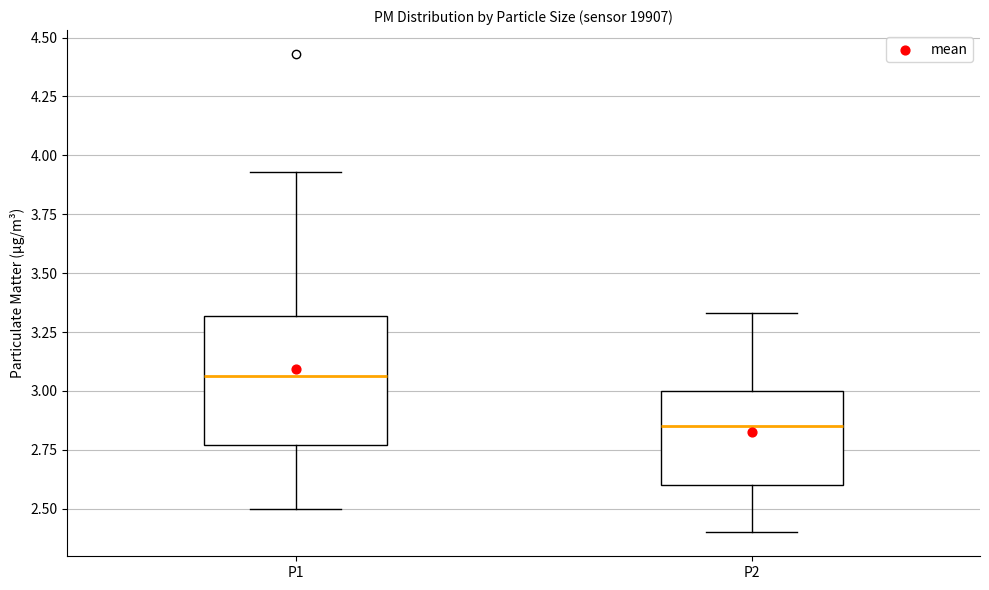

Reading left to right, read every box against the y-axis: the position of its median line, the range the box covers, and the ends of its whiskers. The values are not printed on the chart, so give them approximately, as read against the axis.

P1: median 3.05, box 2.75 to 3.30, whiskers 2.50 to 3.95
P2: median 2.85, box 2.60 to 3.00, whiskers 2.40 to 3.35